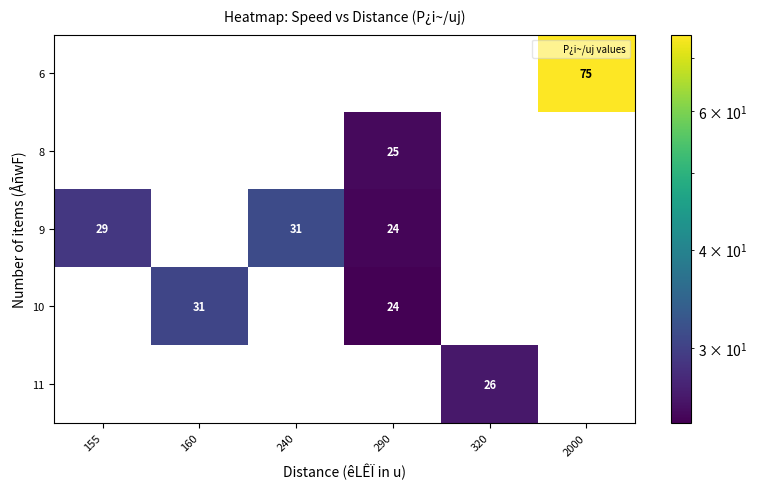

What is the sum of the 9 values at 2000 and 155?

29.0